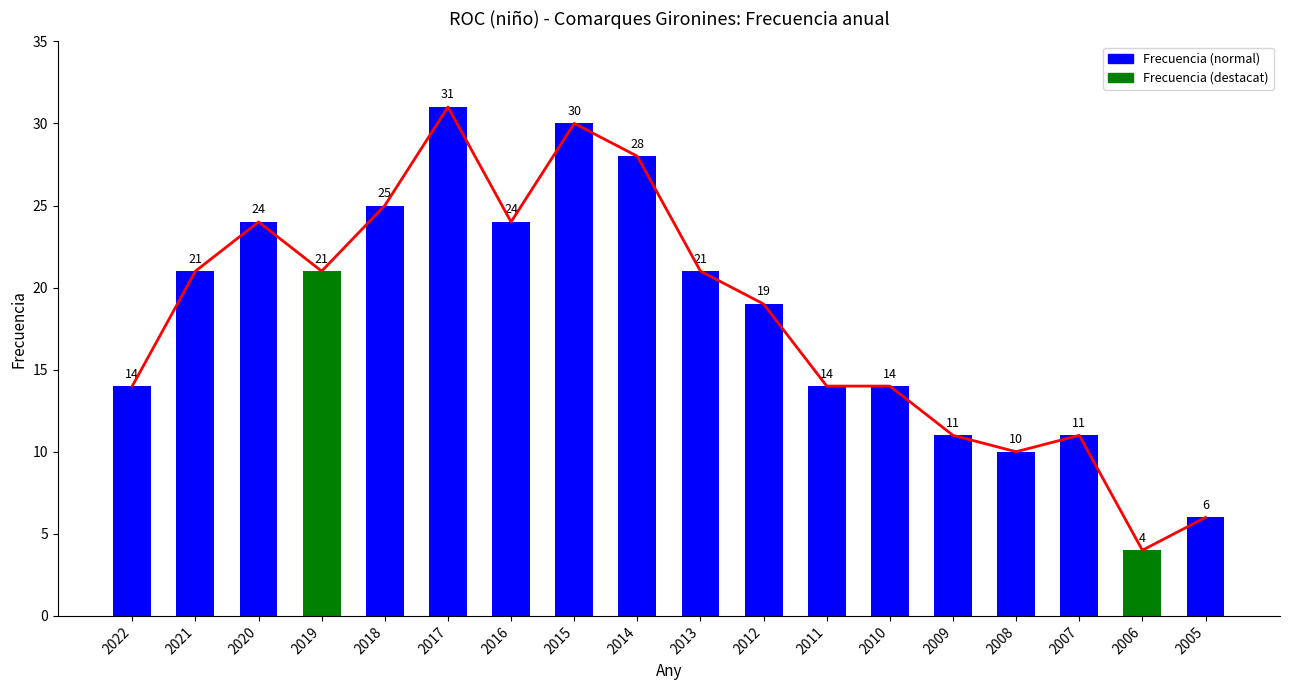

What is the value of the 17th bar from the left?

4